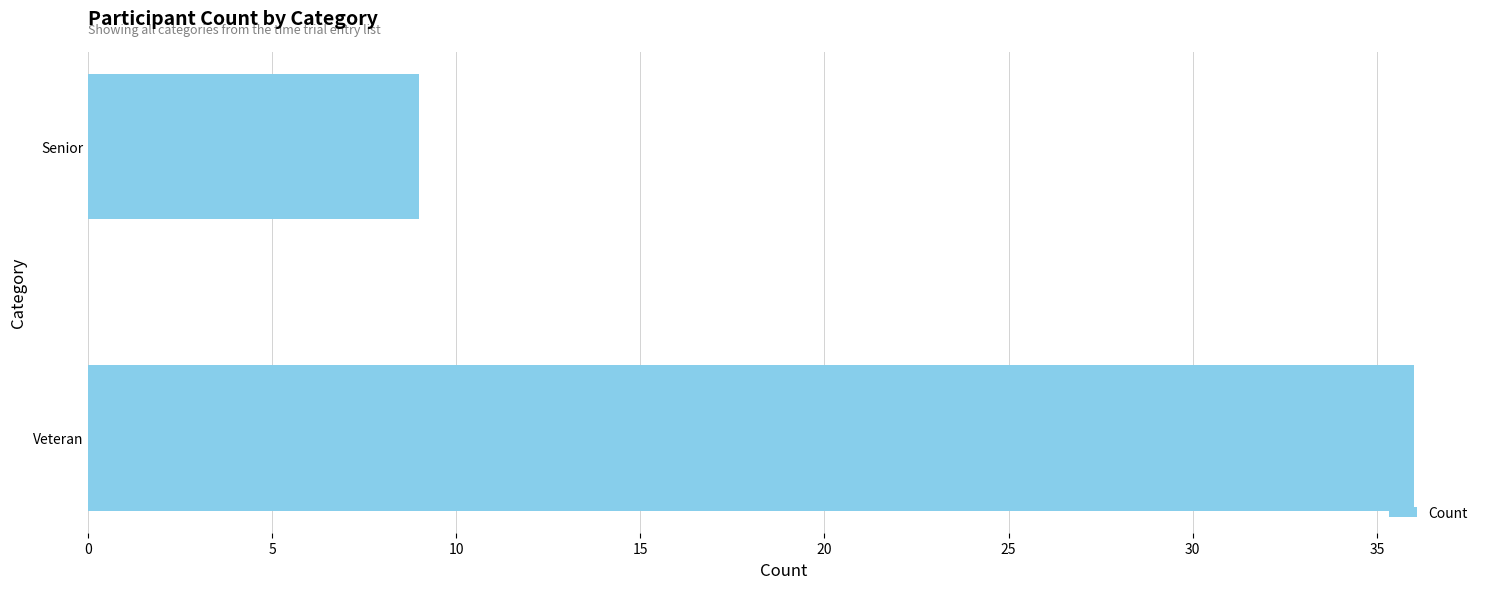

Which label corresponds to the smallest value in the chart?

Senior